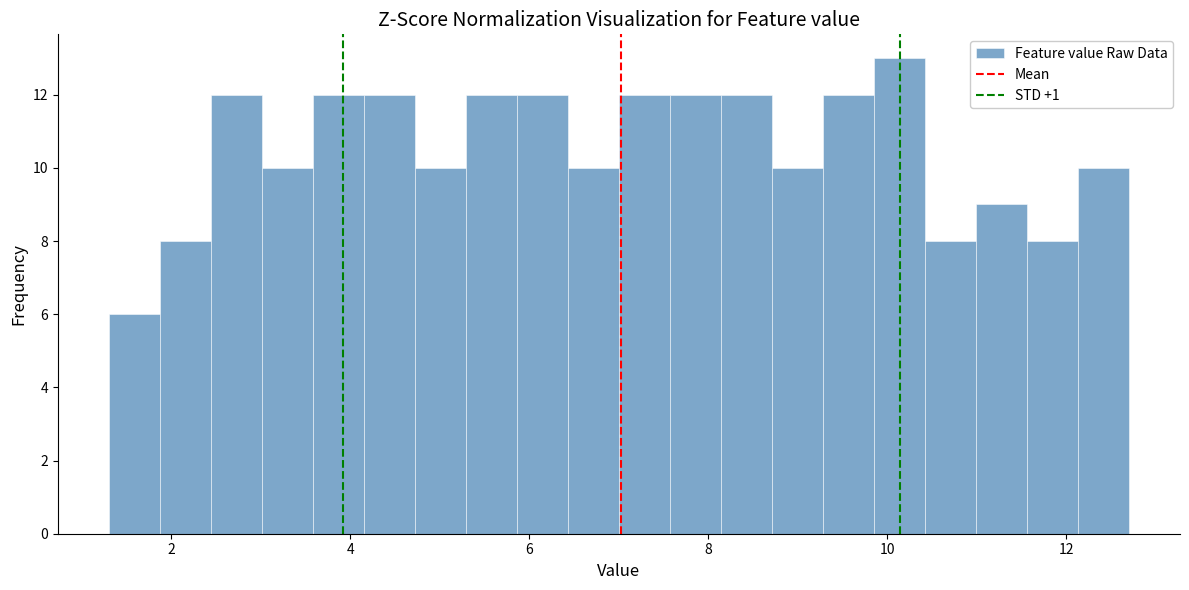

Around what value on the x-axis is the tallest bar? Give the approximate position of its centre, as read against the axis.

10.2